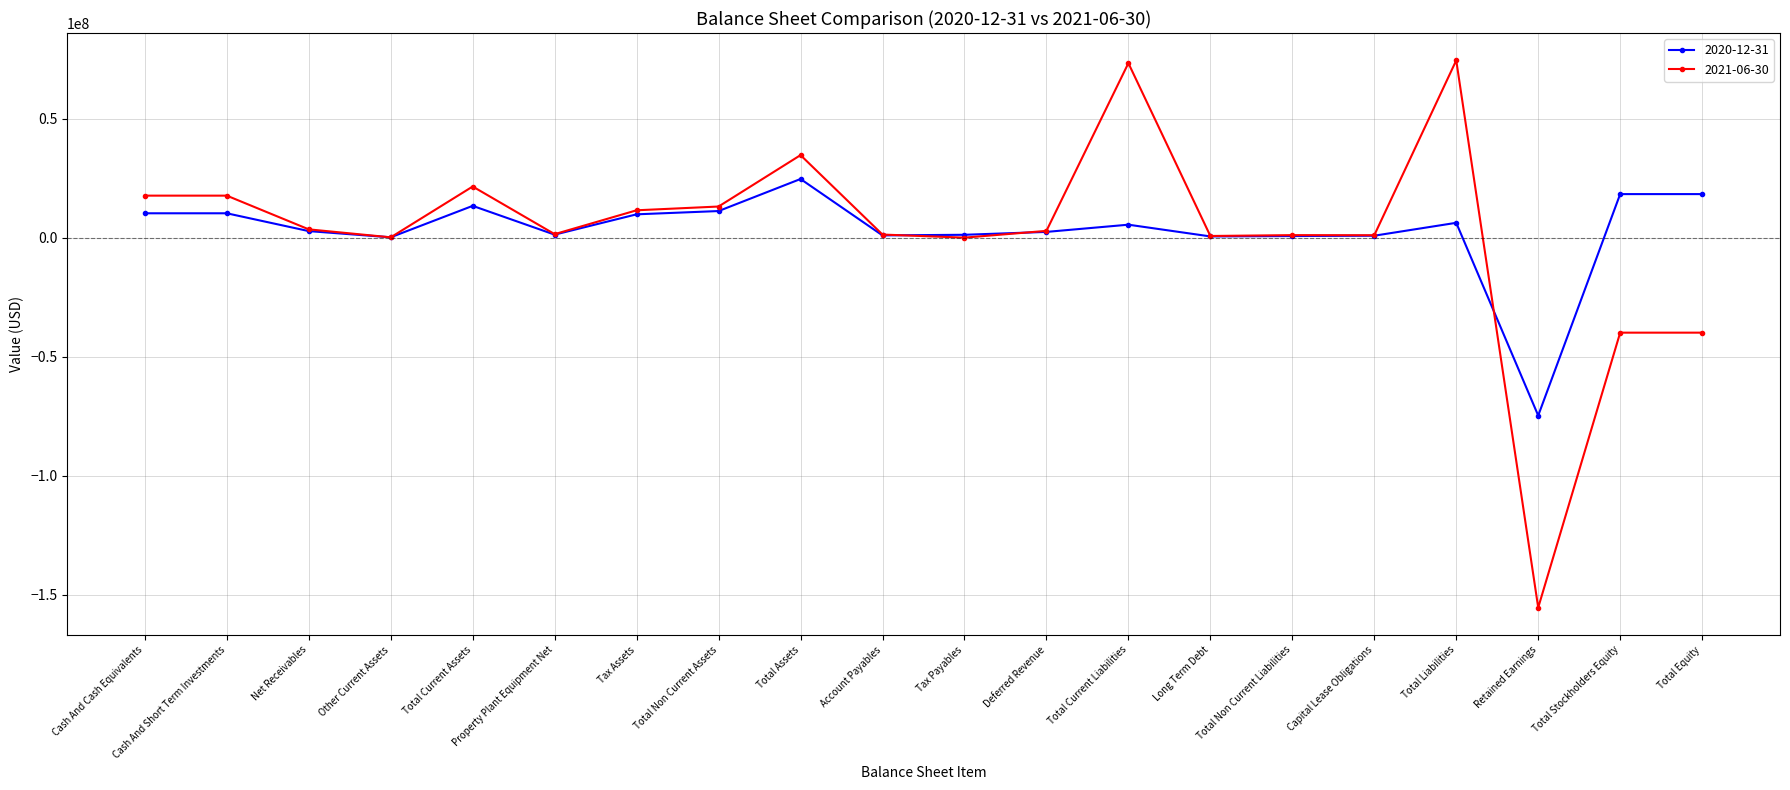

Which series changed the most between Total Current Assets and Account Payables?

2021-06-30